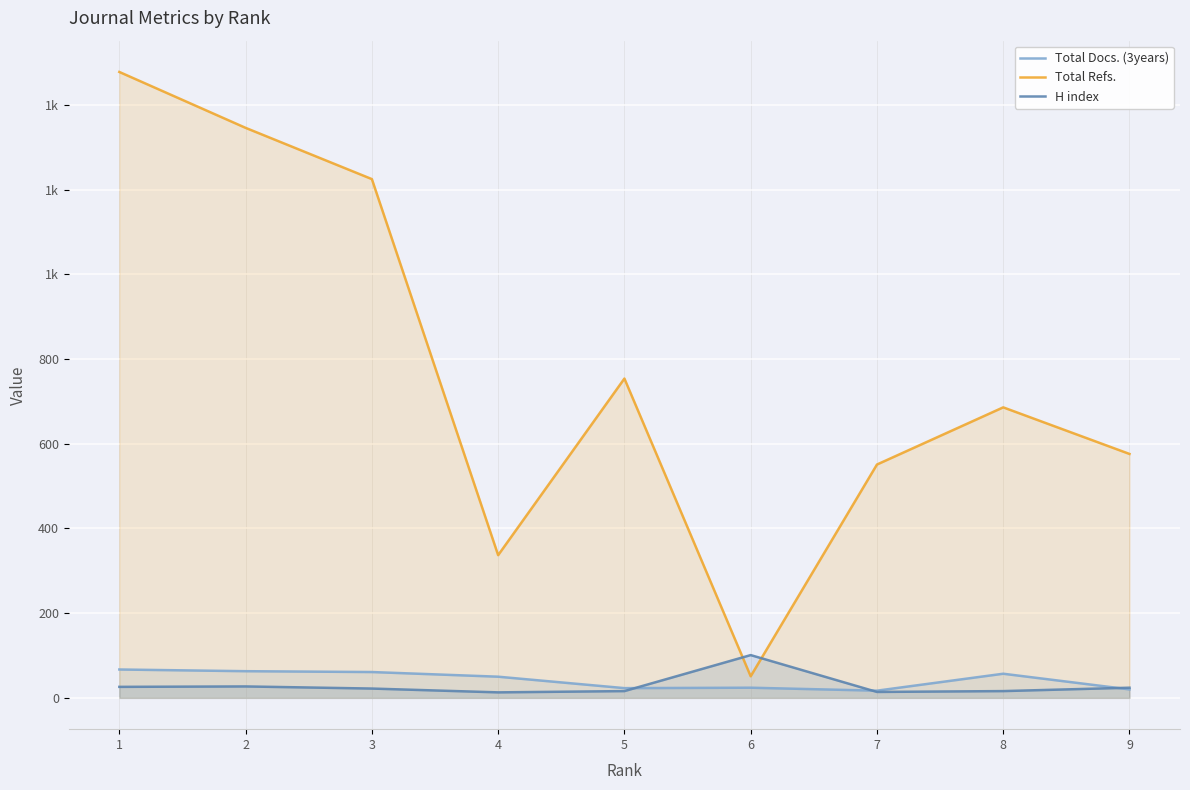

How many lines are shown in the chart?

3